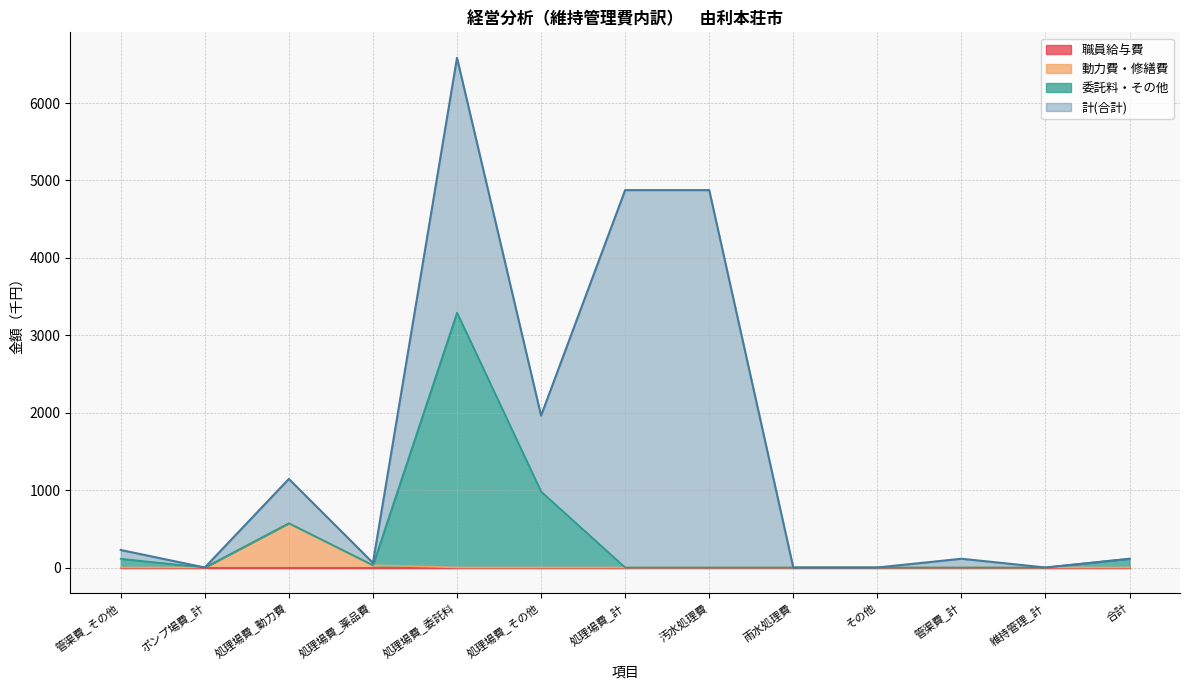

At which category is the sum across all series the highest?

処理場費_委託料